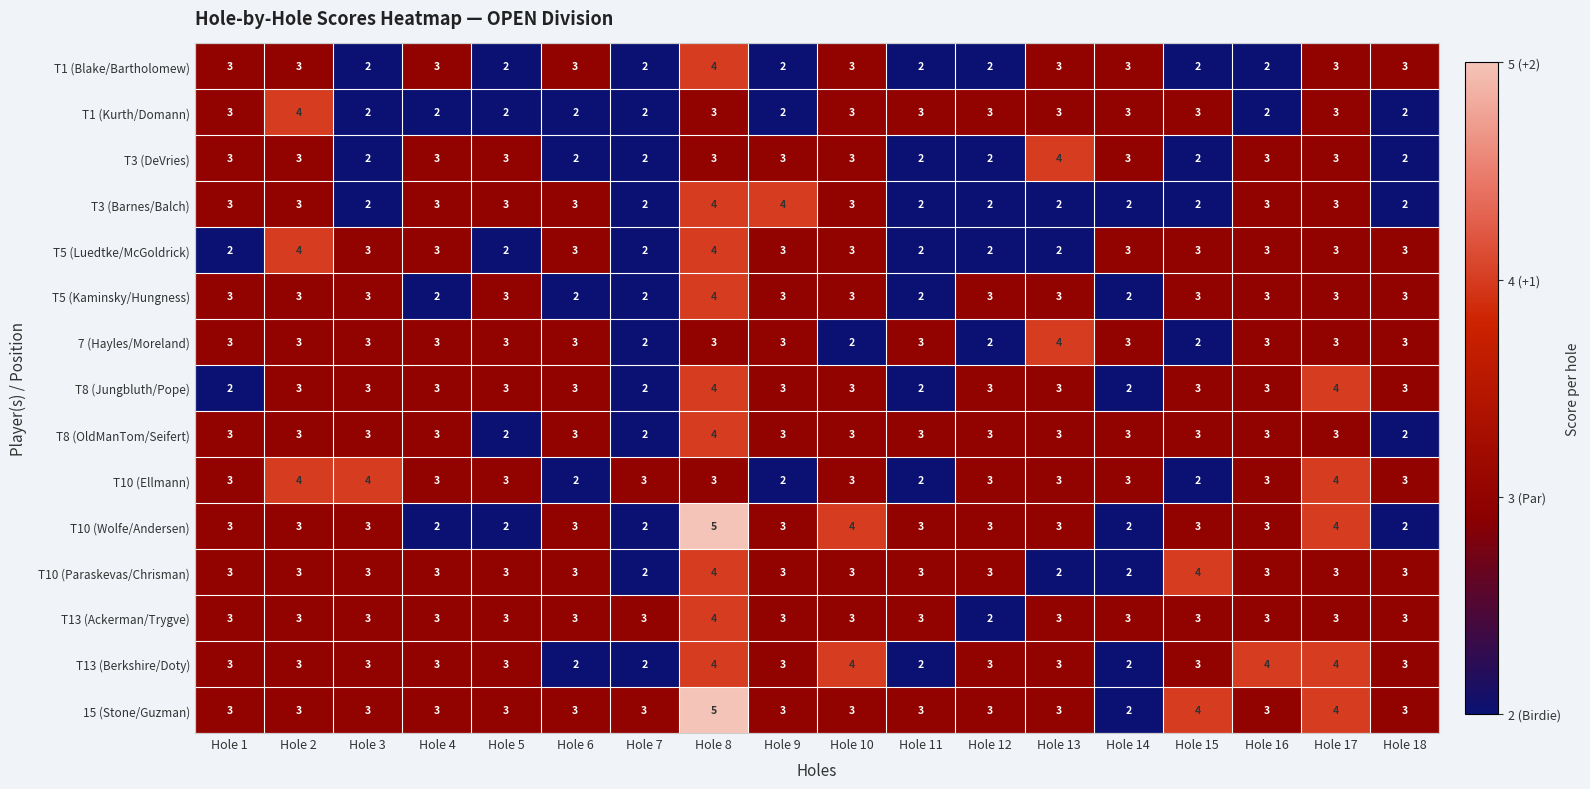

How many distinct data groups are displayed?

15